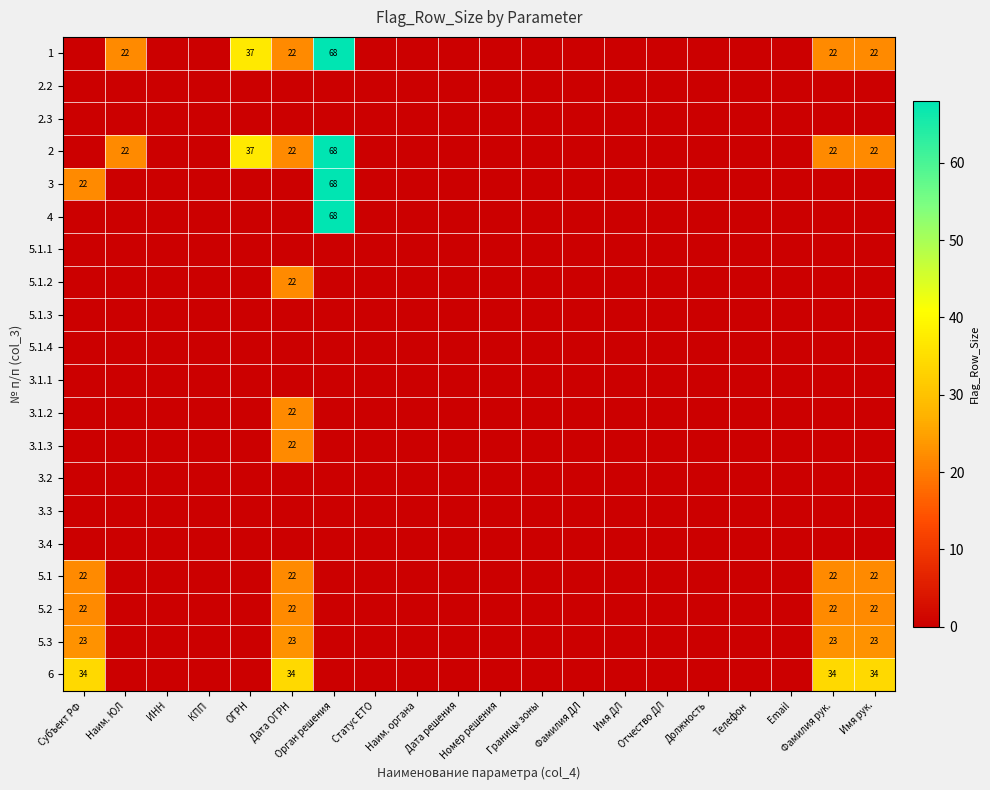

At how many categories does at least one series exceed 43?

1